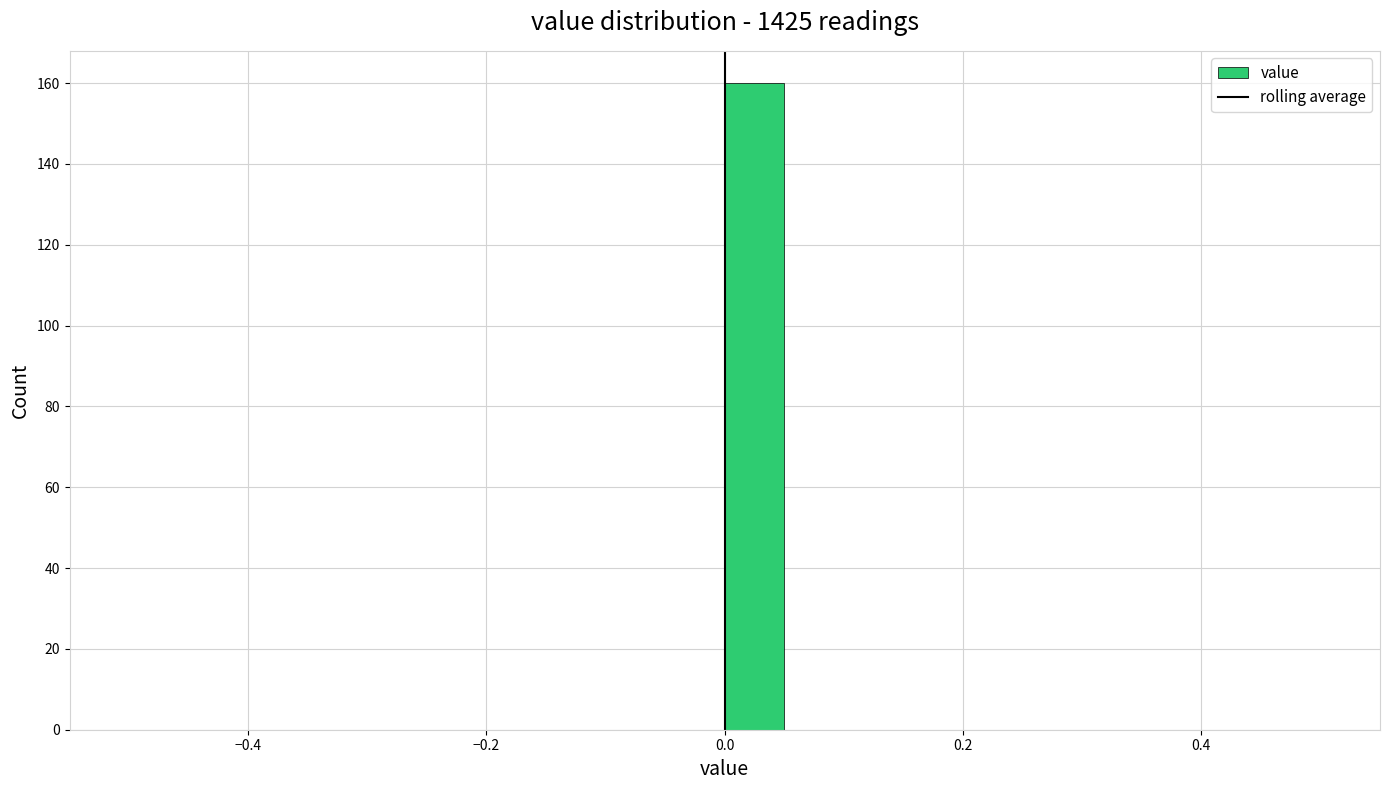

Around what value on the x-axis is the tallest bar? Give the approximate position of its centre, as read against the axis.

0.02